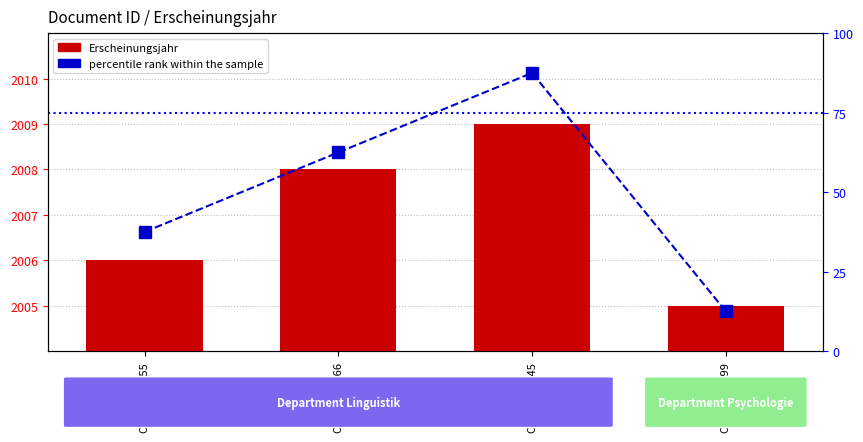

The Erscheinungsjahr series shows 921.2 at OPUS4-12799. True or false?

False